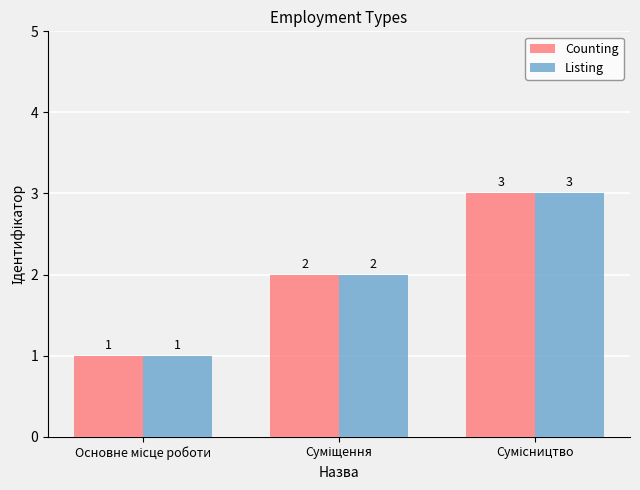

Are the bars horizontal?

No